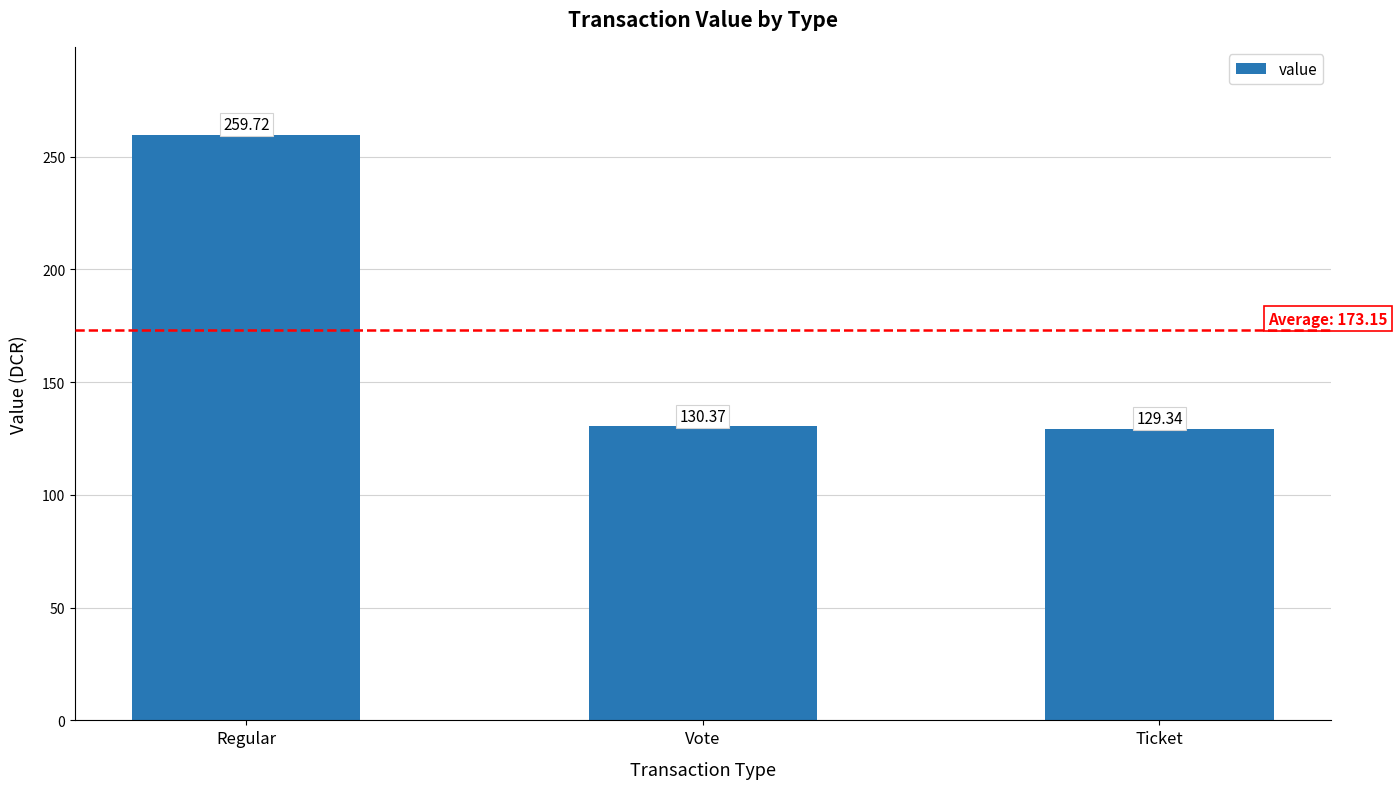

At which category does the chart reach its peak across all series?

Regular